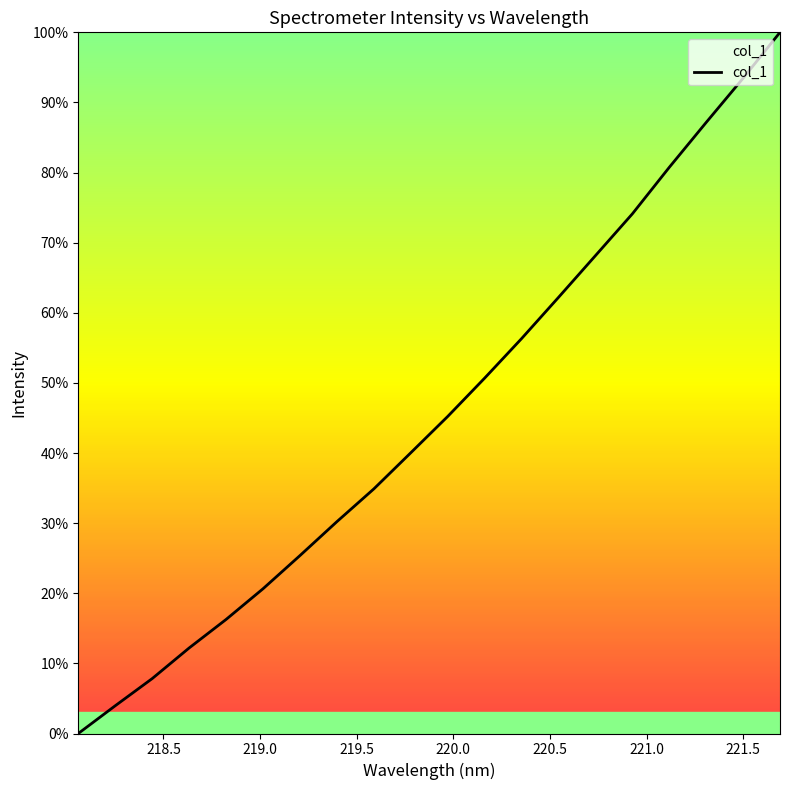

What is the difference between the maximum and minimum values?

100.0